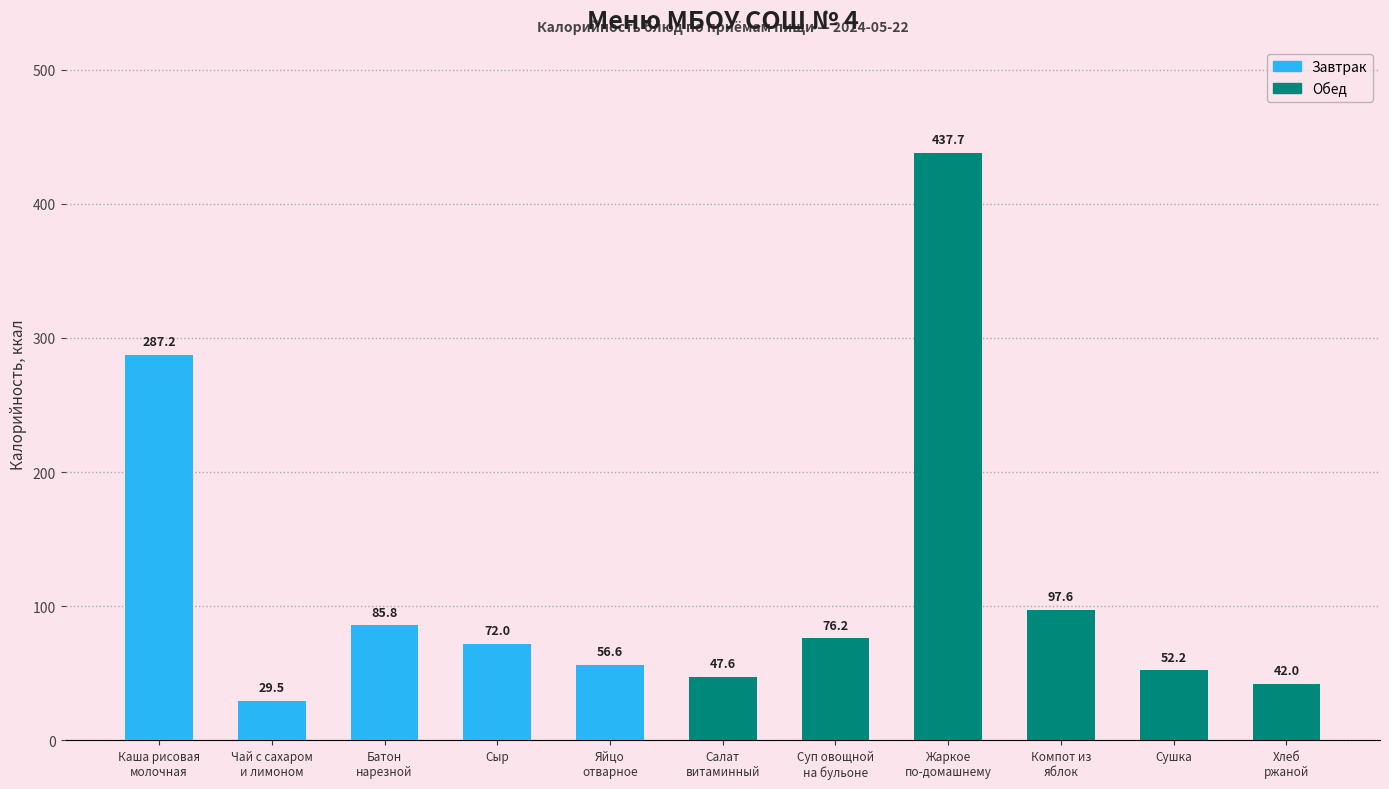

List the labels in order of value, smallest first.

Чай с сахаром
и лимоном, Хлеб
ржаной, Салат
витаминный, Сушка, Яйцо
отварное, Сыр, Суп овощной
на бульоне, Батон
нарезной, Компот из
яблок, Каша рисовая
молочная, Жаркое
по-домашнему